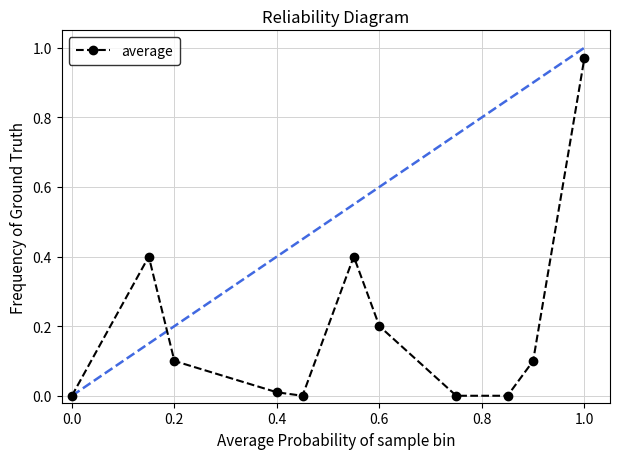

What is the sum of all values?

2.2